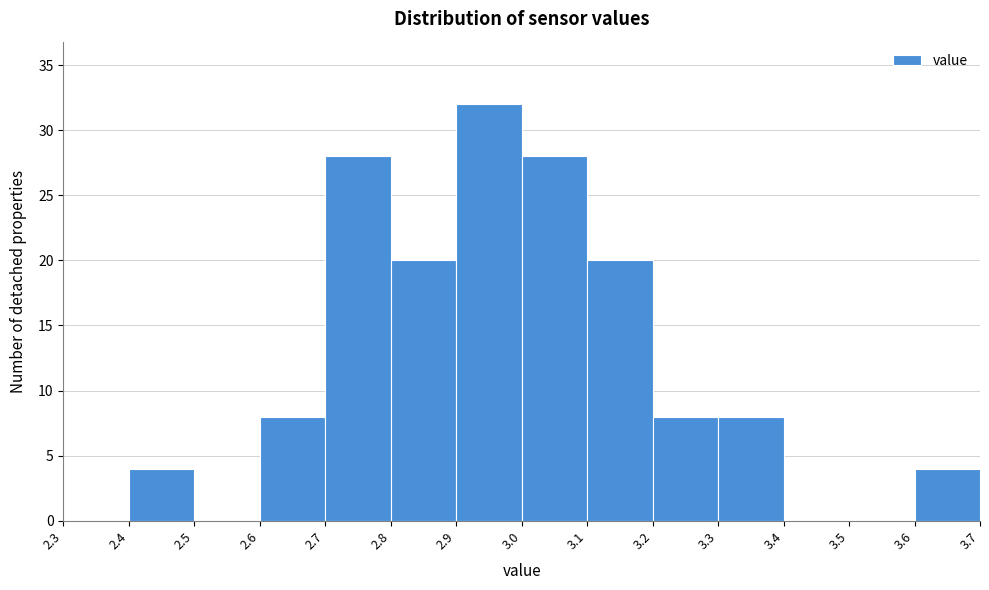

Over which range of the x-axis is the bar tallest?

2.9 to 3.0